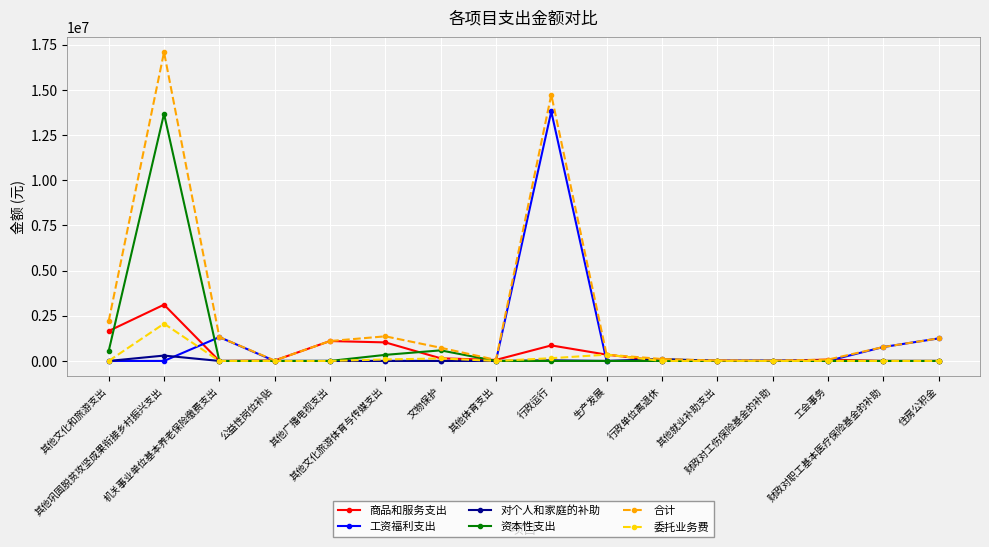

What is the greatest value displayed?

17087600.0